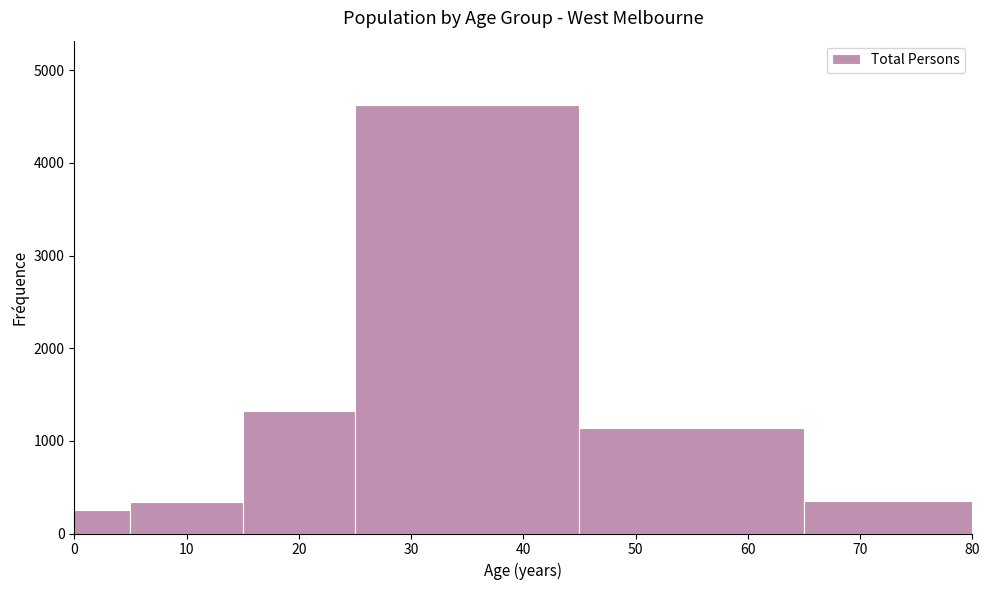

Over which range of the x-axis is the bar tallest?

25 to 45